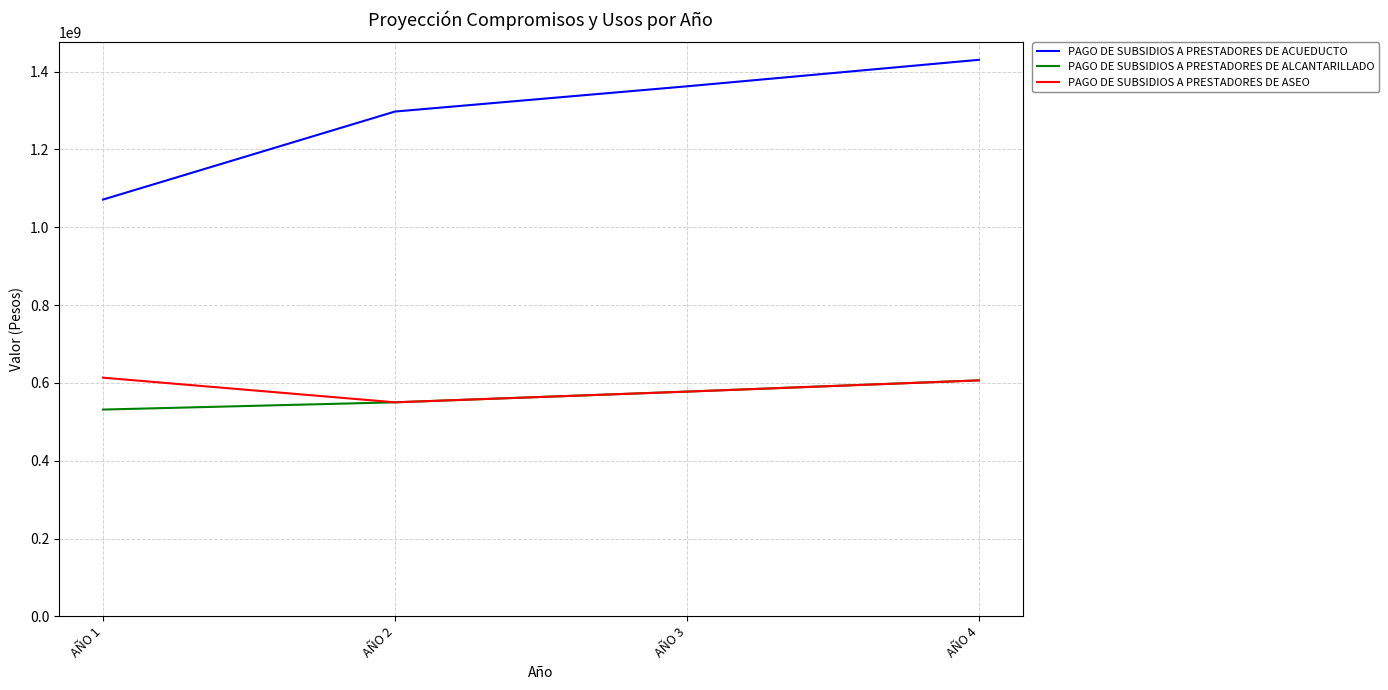

What is the difference between the PAGO DE SUBSIDIOS A PRESTADORES DE ACUEDUCTO values at AÑO 3 and AÑO 1?

291058860